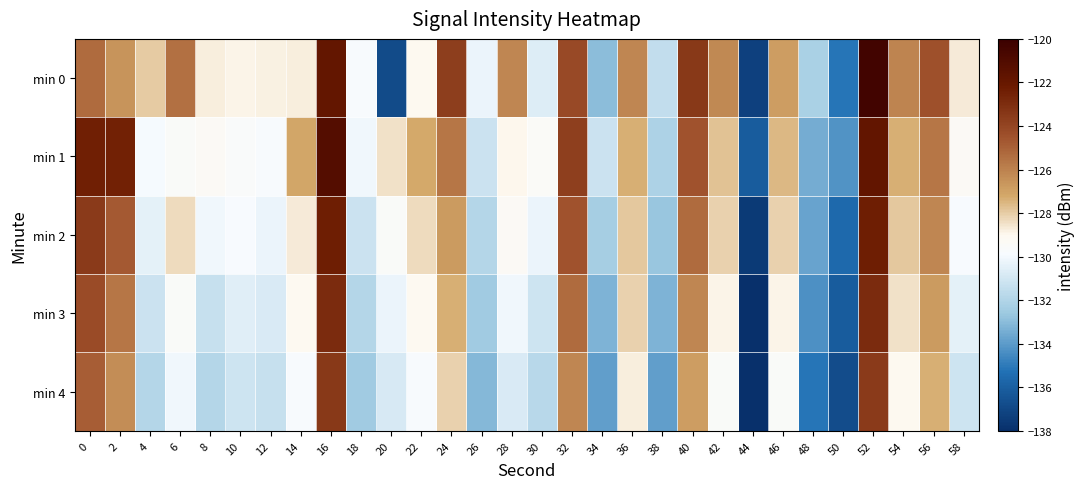

Reading left to right, extract all data points from this chart.

min 0: 0=-125.3	2=-126.6	4=-128.0	6=-125.5	8=-128.8	10=-128.9	12=-128.8	14=-128.8	16=-121.8	18=-129.8	20=-136.8	22=-129.1	24=-123.7	26=-130.3	28=-126.1	30=-130.7	32=-124.2	34=-133.0	36=-126.2	38=-131.5	40=-123.5	42=-126.2	44=-137.3	46=-126.8	48=-132.2	50=-135.1	52=-120.4	54=-126.1	56=-124.5	58=-128.7
min 1: 0=-122.4	2=-122.5	4=-129.9	6=-129.5	8=-129.3	10=-129.6	12=-129.8	14=-127.1	16=-121.1	18=-130.1	20=-128.4	22=-127.2	24=-125.7	26=-131.2	28=-129.0	30=-129.4	32=-123.8	34=-131.2	36=-127.3	38=-132.1	40=-124.6	42=-127.8	44=-136.1	46=-127.6	48=-133.4	50=-134.2	52=-121.8	54=-127.3	56=-125.7	58=-129.3
min 2: 0=-123.6	2=-124.8	4=-130.4	6=-128.3	8=-130.1	10=-129.9	12=-130.2	14=-128.7	16=-122.3	18=-131.2	20=-129.6	22=-128.3	24=-126.8	26=-131.9	28=-129.3	30=-130.2	32=-124.6	34=-132.3	36=-127.9	38=-132.7	40=-125.3	42=-128.1	44=-137.6	46=-128.1	48=-133.8	50=-135.6	52=-122.3	54=-127.9	56=-126.1	58=-129.9
min 3: 0=-124.2	2=-125.7	4=-131.2	6=-129.6	8=-131.3	10=-130.6	12=-130.8	14=-129.1	16=-122.9	18=-131.9	20=-130.2	22=-129.1	24=-127.3	26=-132.4	28=-130.1	30=-131.1	32=-125.3	34=-133.2	36=-128.1	38=-133.2	40=-126.1	42=-128.9	44=-138.1	46=-128.9	48=-134.3	50=-136.1	52=-122.9	54=-128.4	56=-126.8	58=-130.4
min 4: 0=-124.9	2=-126.3	4=-131.9	6=-130.1	8=-131.9	10=-131.1	12=-131.3	14=-129.8	16=-123.5	18=-132.4	20=-130.9	22=-129.8	24=-128.1	26=-133.1	28=-130.8	30=-131.8	32=-126.1	34=-133.9	36=-128.8	38=-133.9	40=-126.9	42=-129.6	44=-138.8	46=-129.6	48=-135.1	50=-136.8	52=-123.6	54=-129.0	56=-127.3	58=-131.1